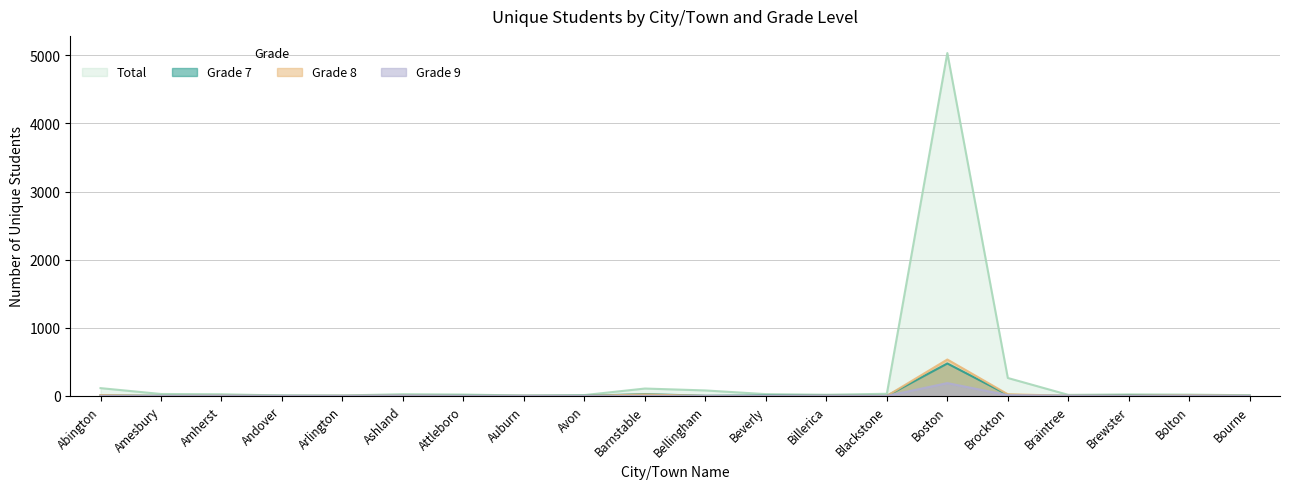

Rank the categories by Grade 8 value from lowest to highest.

Amesbury, Andover, Attleboro, Avon, Bellingham, Beverly, Blackstone, Arlington, Auburn, Bourne, Amherst, Billerica, Braintree, Ashland, Brewster, Bolton, Abington, Barnstable, Brockton, Boston